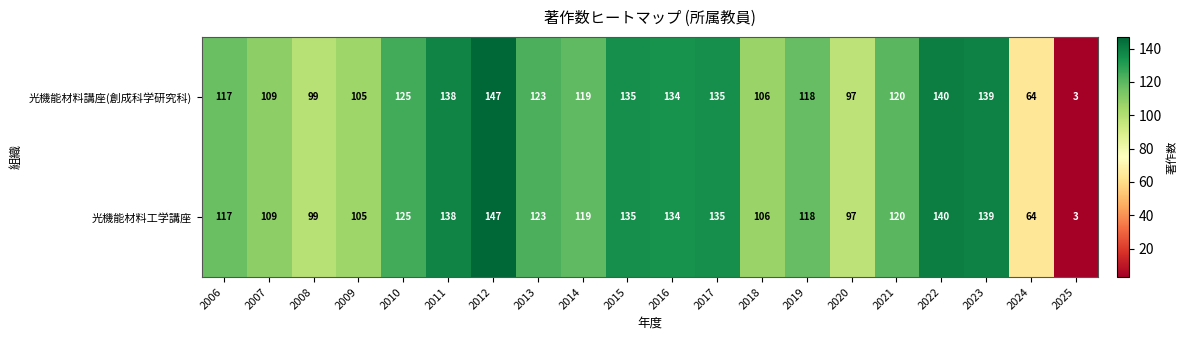

True or false: 光機能材料工学講座 has a value of 3 at 2025.

True